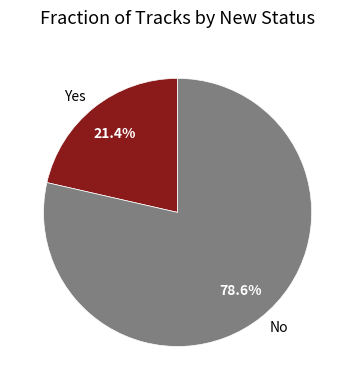

Count the number of slices in the pie.

2